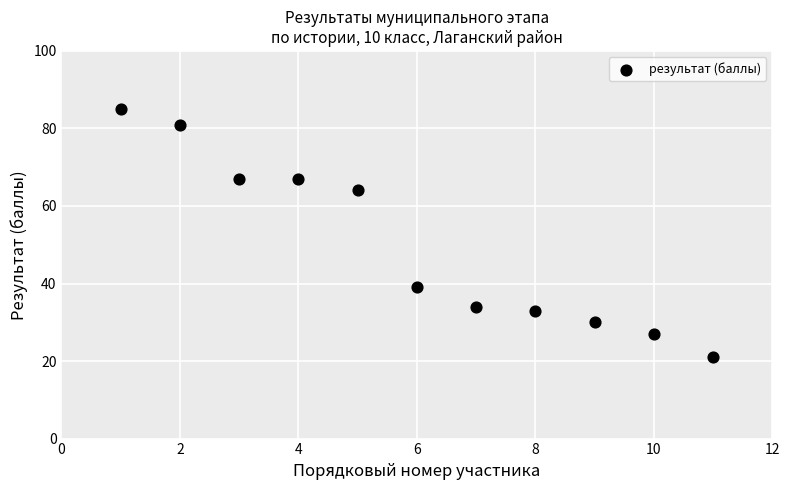

What Y value in the scatter plot is closest to 53?

64